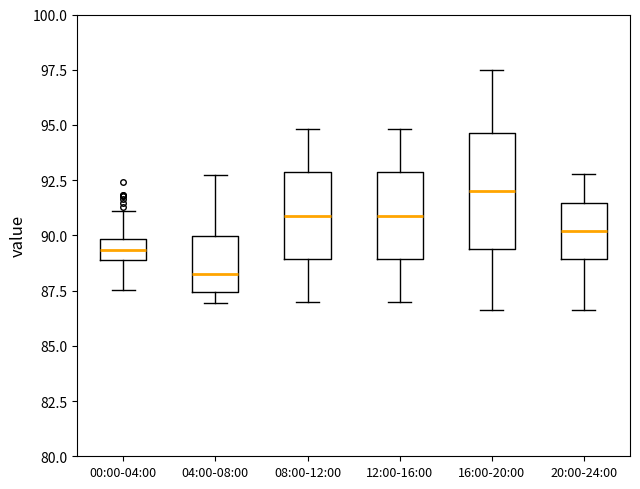

Comparing the boxes themselves (not the whiskers), which one is the tallest?

16:00-20:00